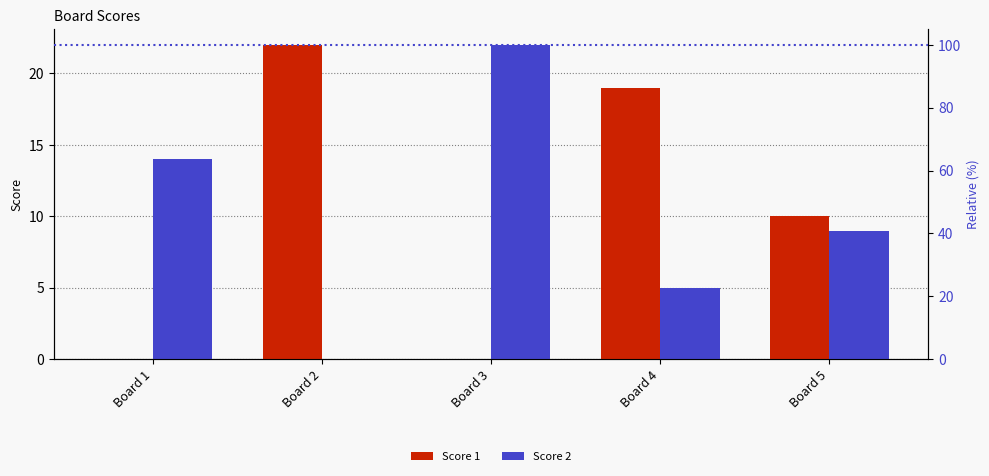

Rank the series at Board 2 from lowest to highest value.

Score 2, Score 1